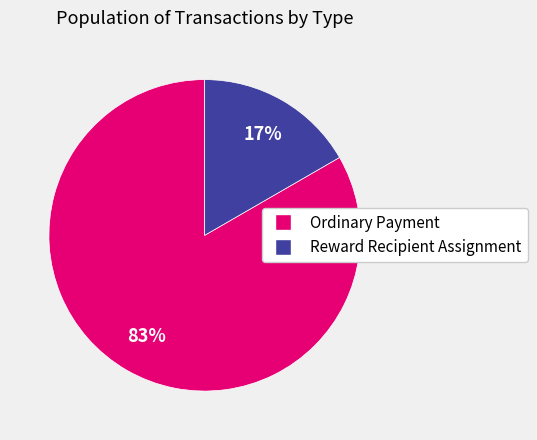

To the nearest percent, what is the combined percentage of Ordinary Payment and Reward Recipient Assignment?

100%